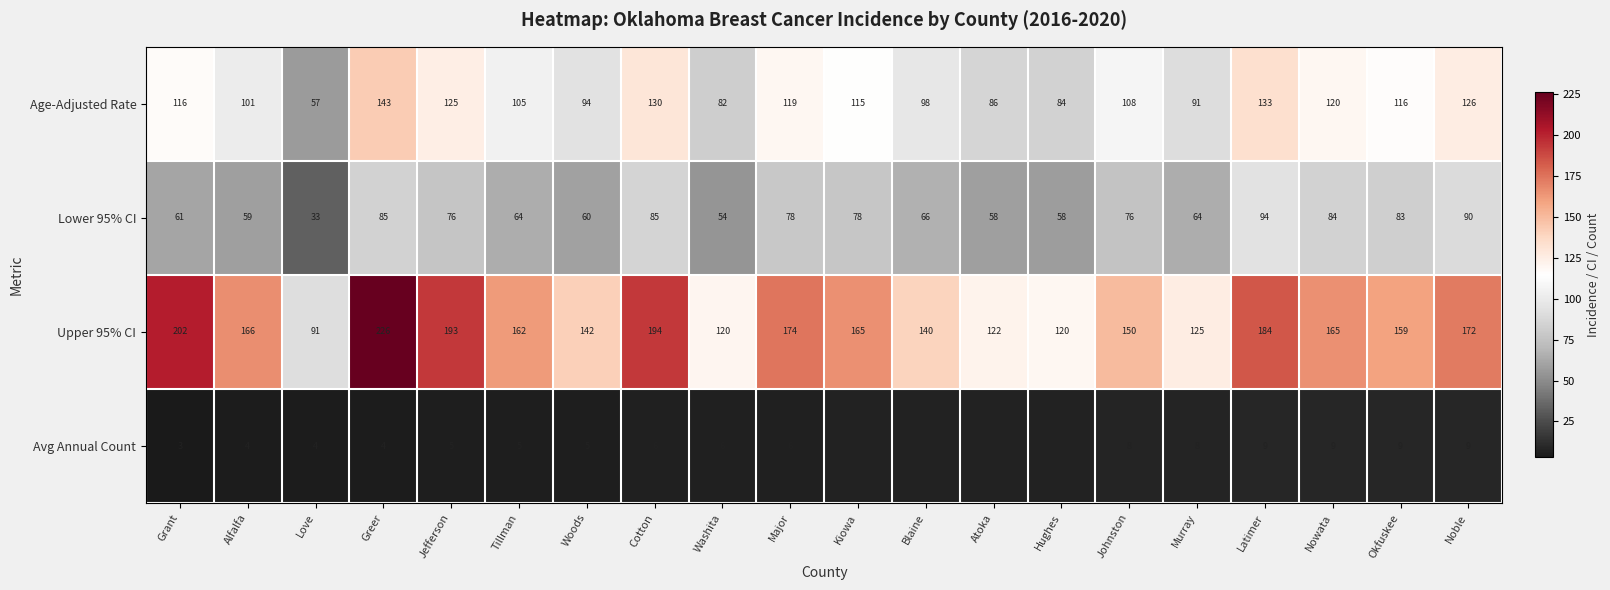

The Lower 95% CI series shows 64 at Tillman. True or false?

True